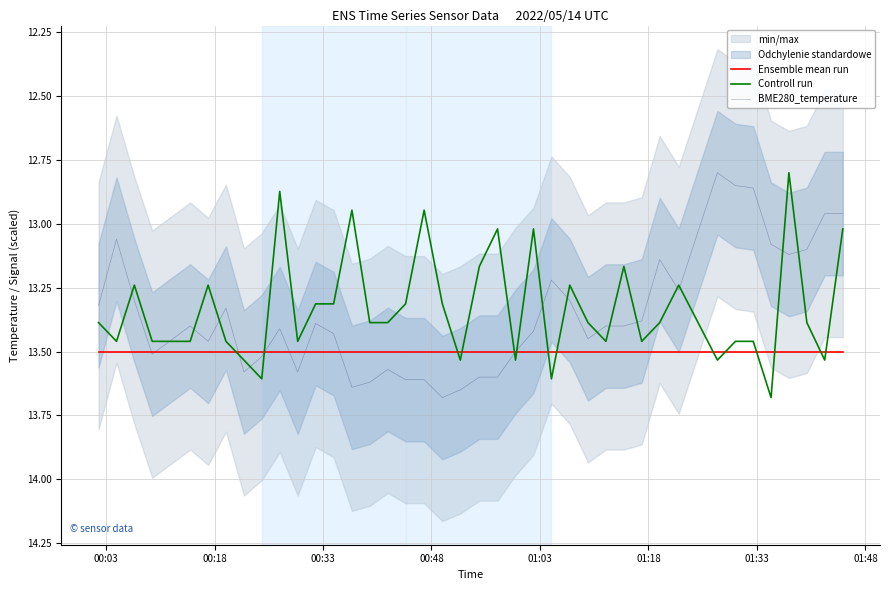

After their last crossing, which series has the higher values: Ensemble mean run or Controll run?

Ensemble mean run